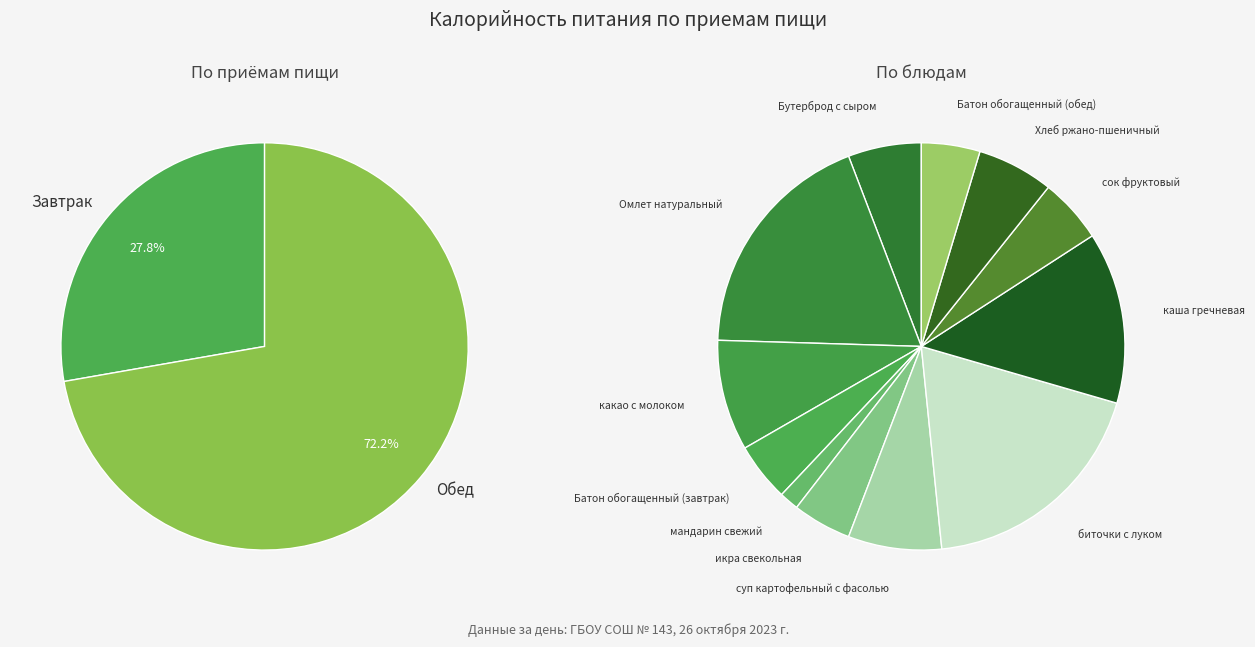

What percentage is NOT represented by Завтрак?

72.2%